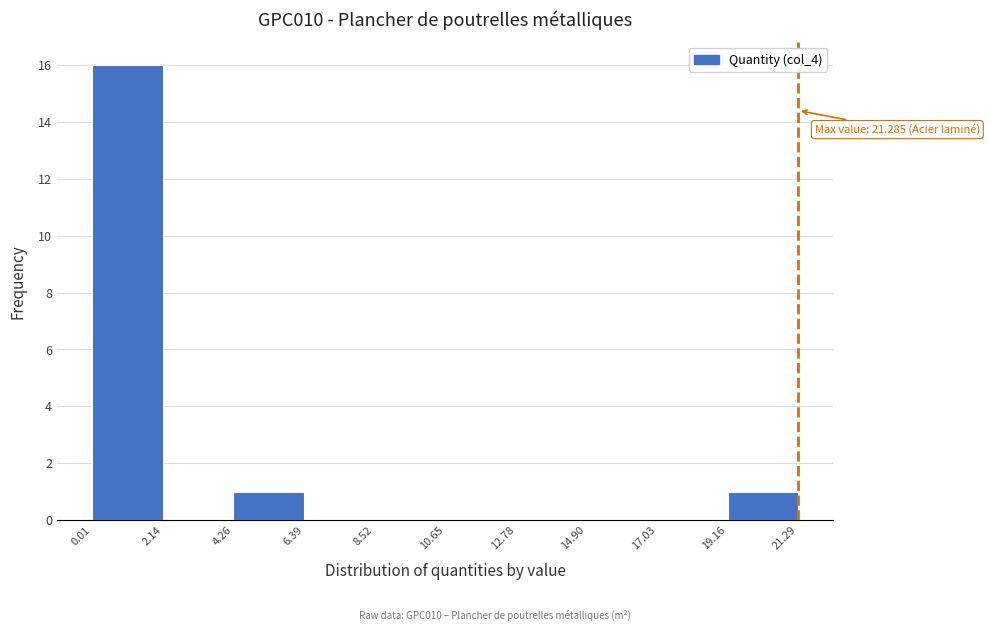

Which range on the x-axis has the tallest bar?

0.01 to 2.14